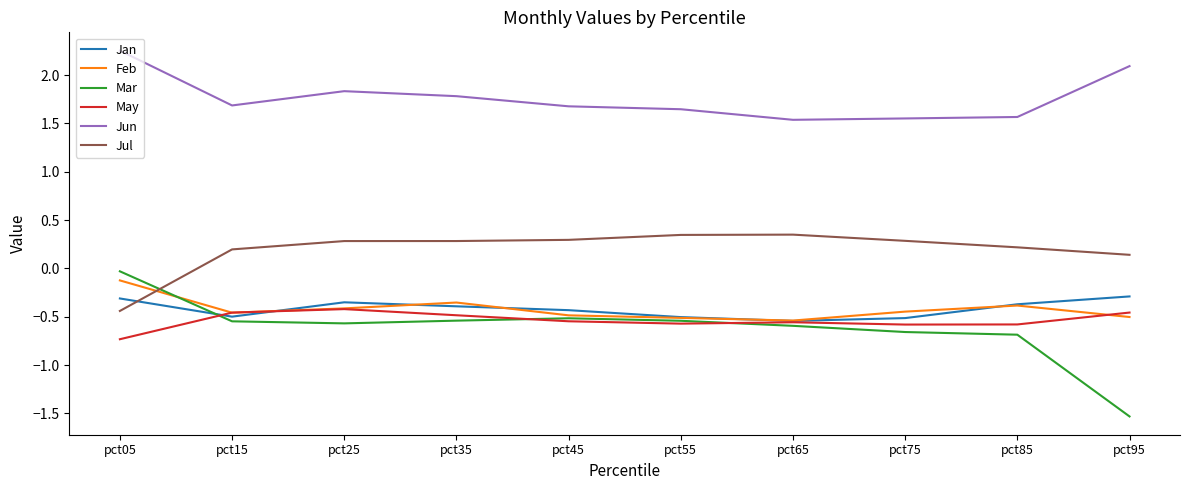

True or false: Jan and Jul cross at least once.

True